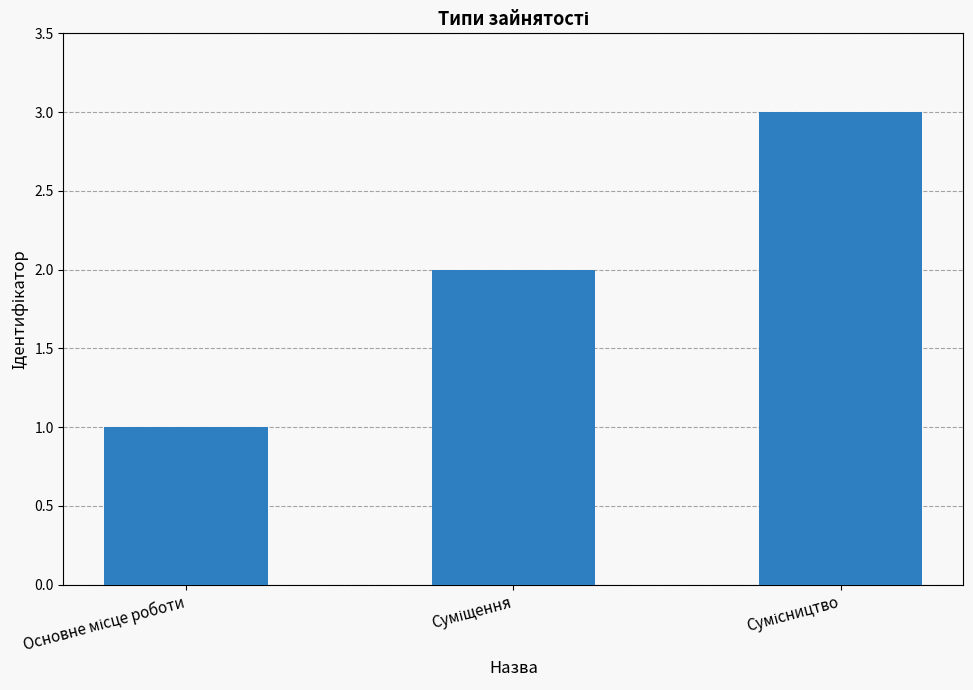

What is the maximum value shown in the chart?

3